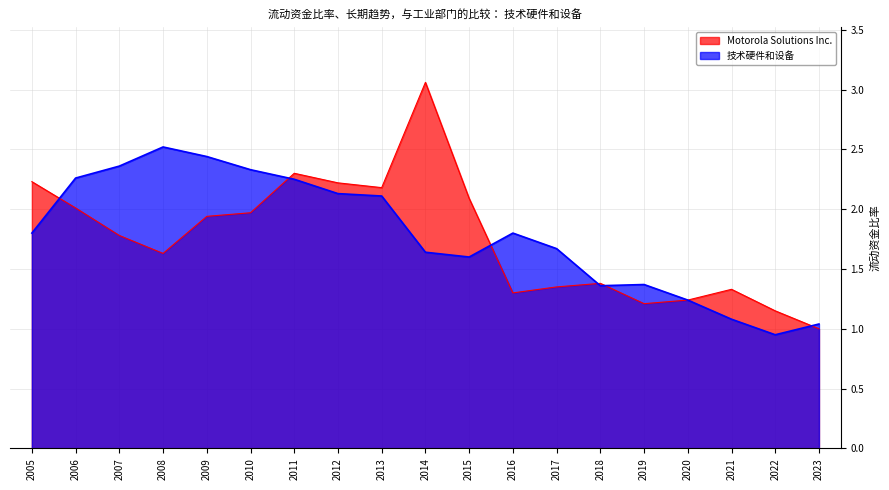

List the series in order of their peak value, lowest first.

技术硬件和设备, Motorola Solutions Inc.